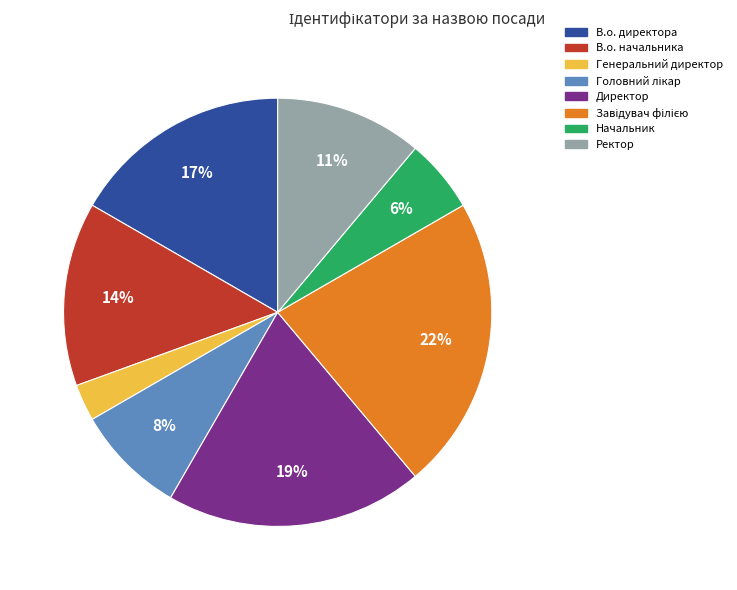

Is it true that Начальник is 1% of the pie?

False